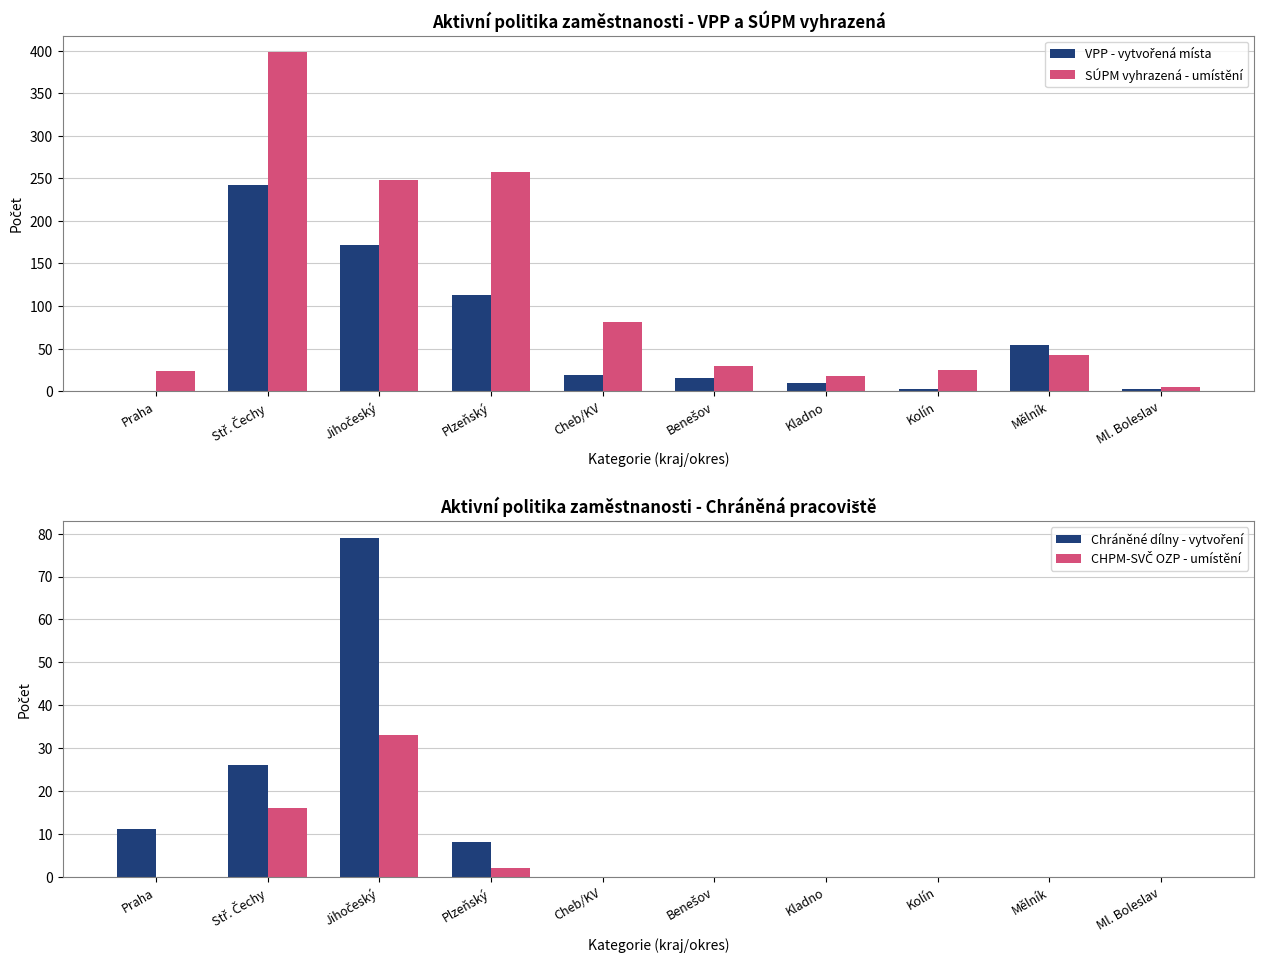

What is the total value across all series at Stř. Čechy?

682